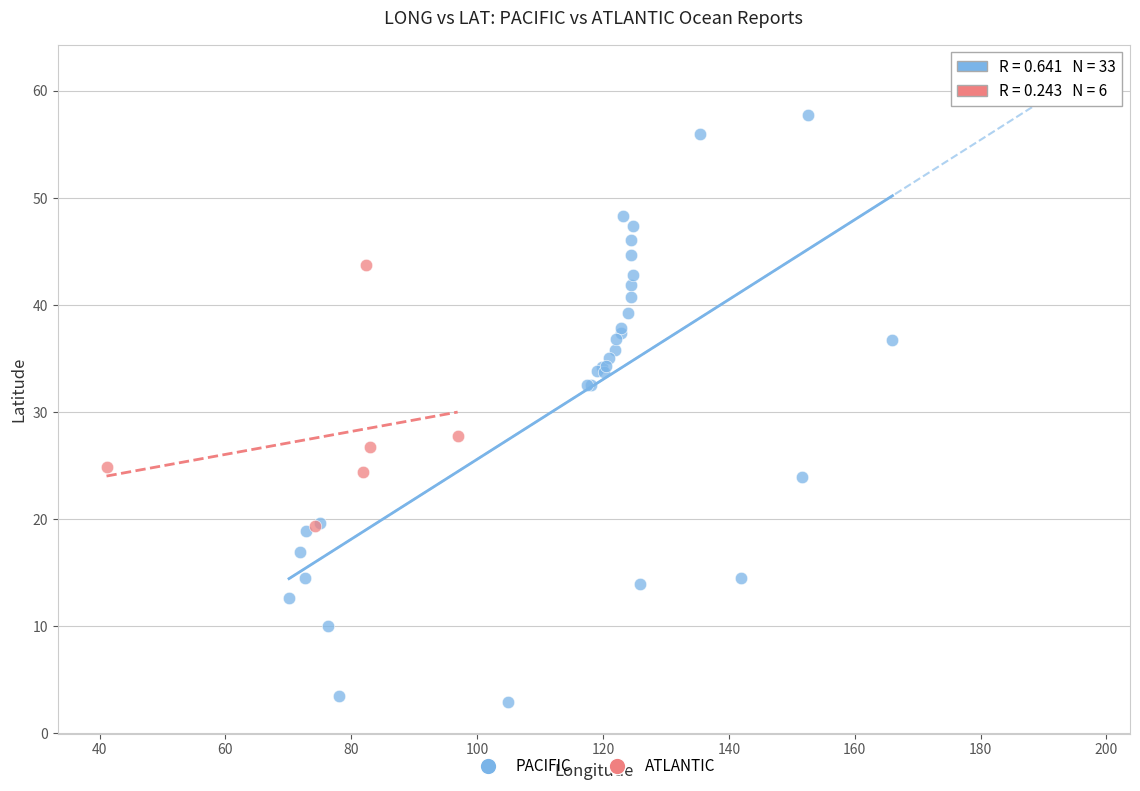

Which series contains the highest Y value?

PACIFIC